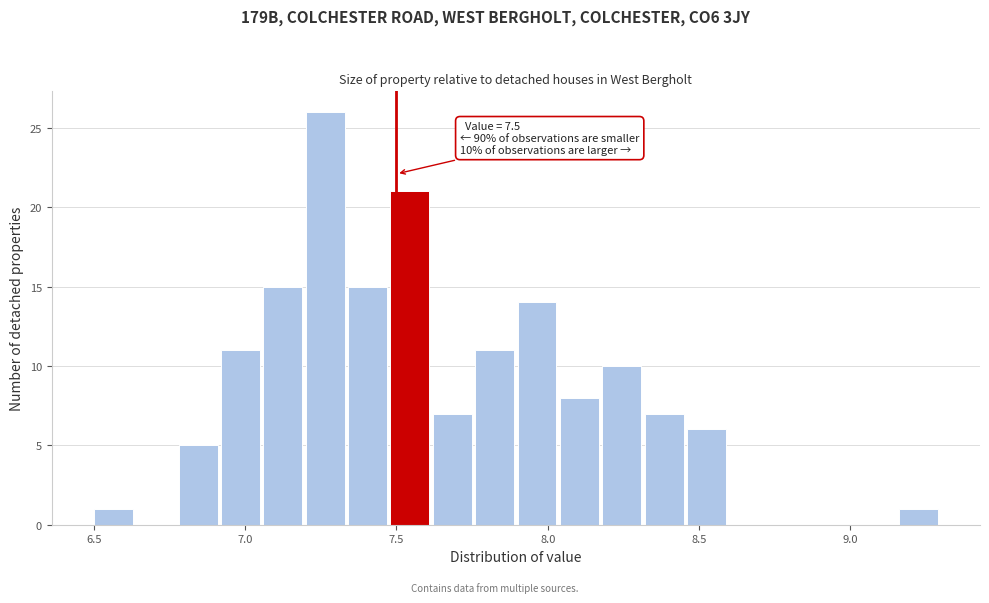

Around what value on the x-axis is the tallest bar? Give the approximate position of its centre, as read against the axis.

7.25